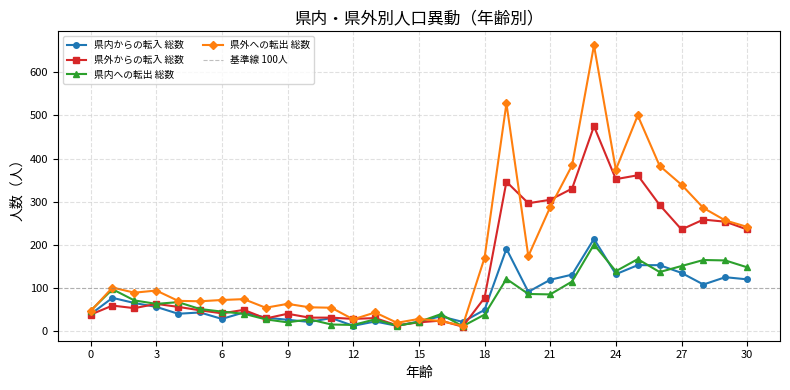

Is this an area chart (filled region under the line)?

No